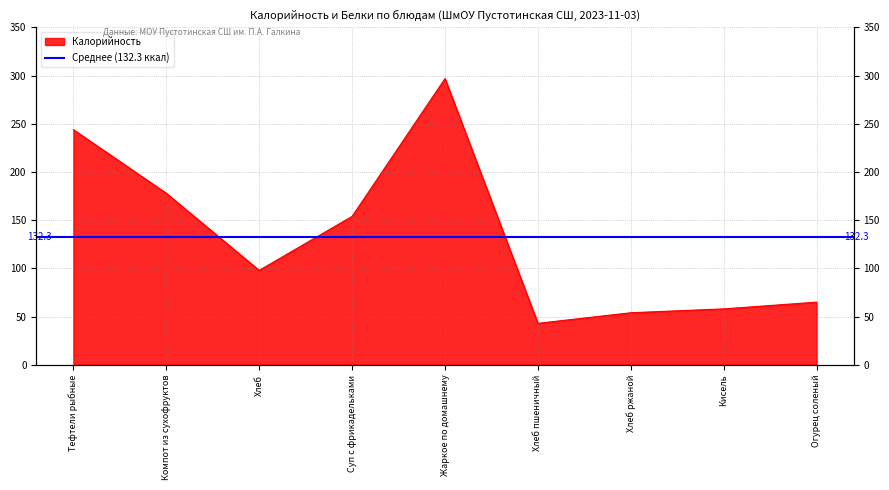

How many points are lower than both their immediate neighbors (excluding endpoints)?

2